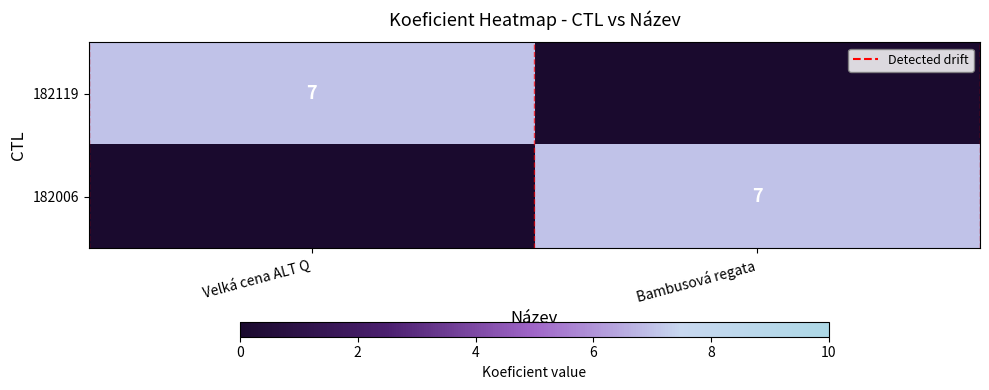

Which category has the lowest value across all series?

Bambusová regata